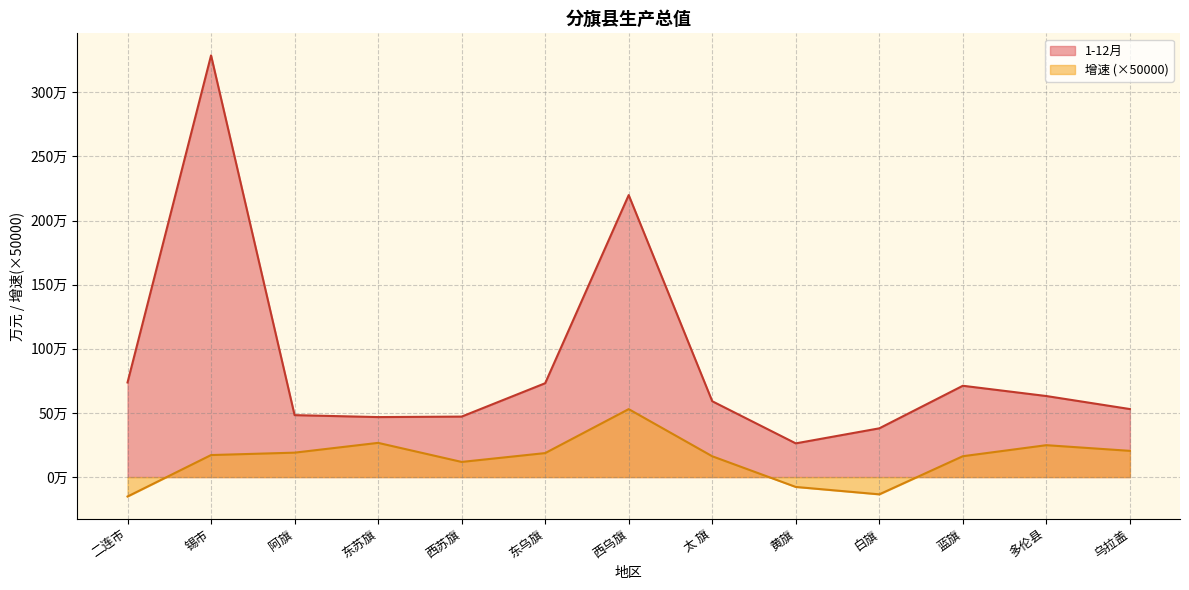

What is the smallest value displayed?

-151475.9